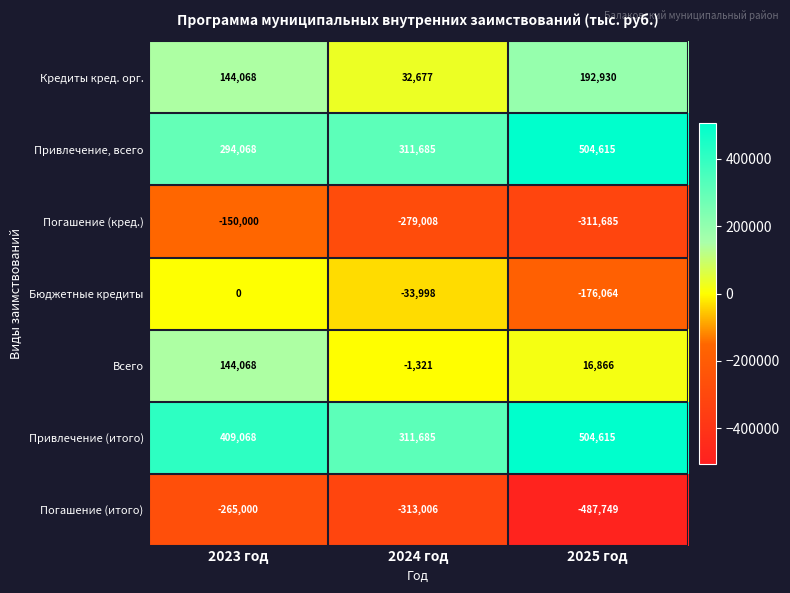

What is the difference between the maximum and minimum values in the Бюджетные кредиты series?

176064